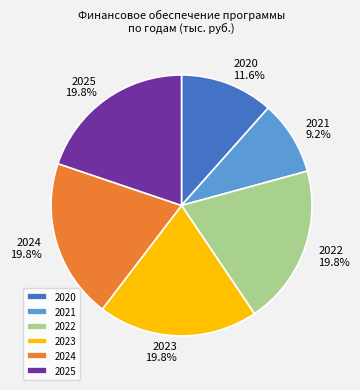

What percentage is the 2021 slice, to the nearest percent?

9%